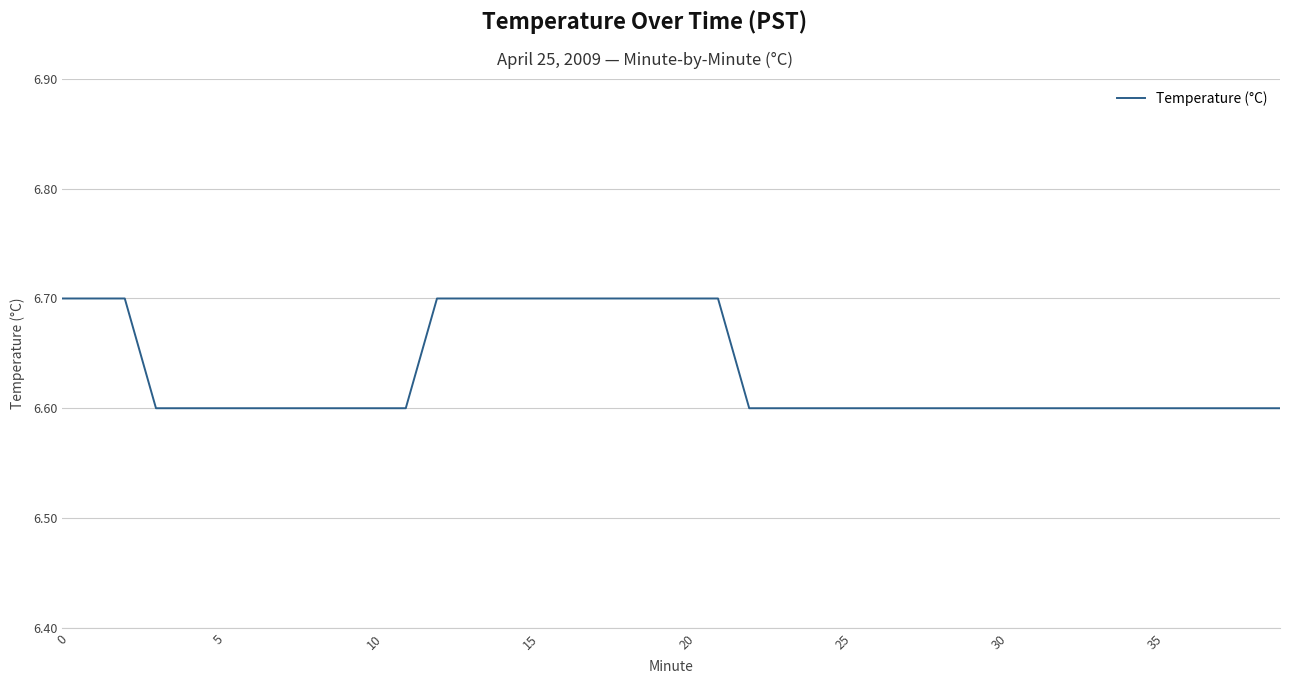

What is the minimum value shown in the chart?

6.6